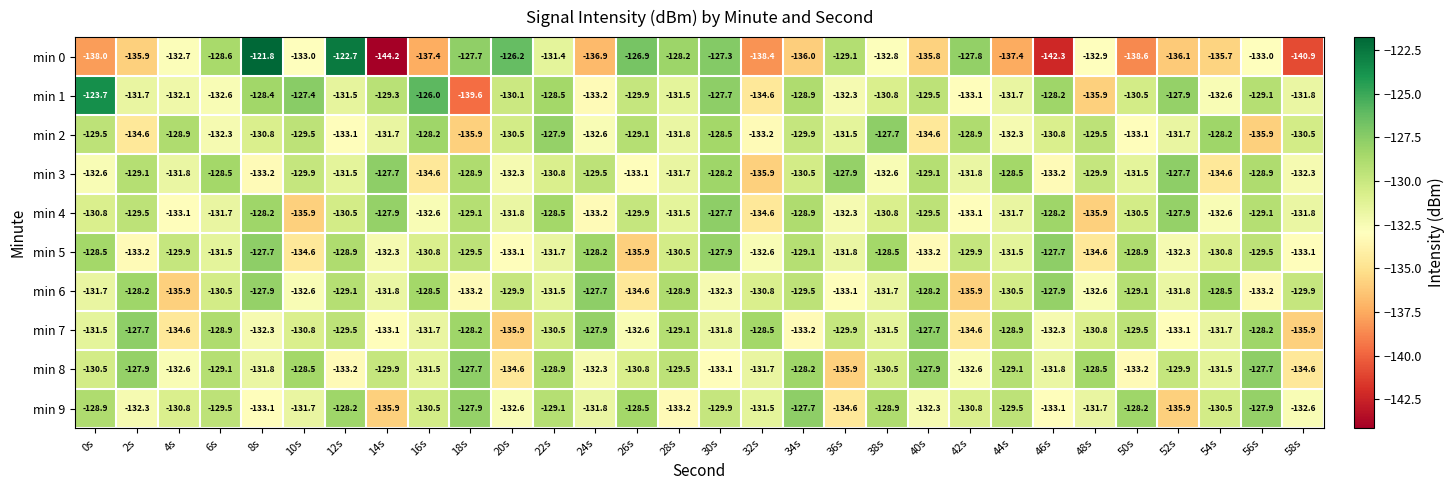

What is the sum of all min 9 values?

-3929.1